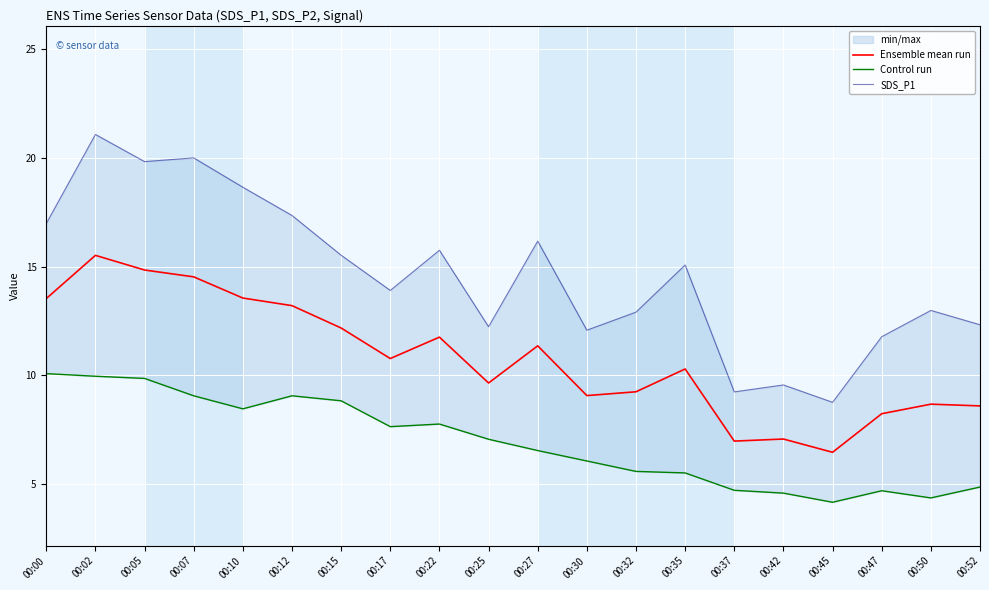

Is it true that Control run equals 6.3 at 00:07?

False